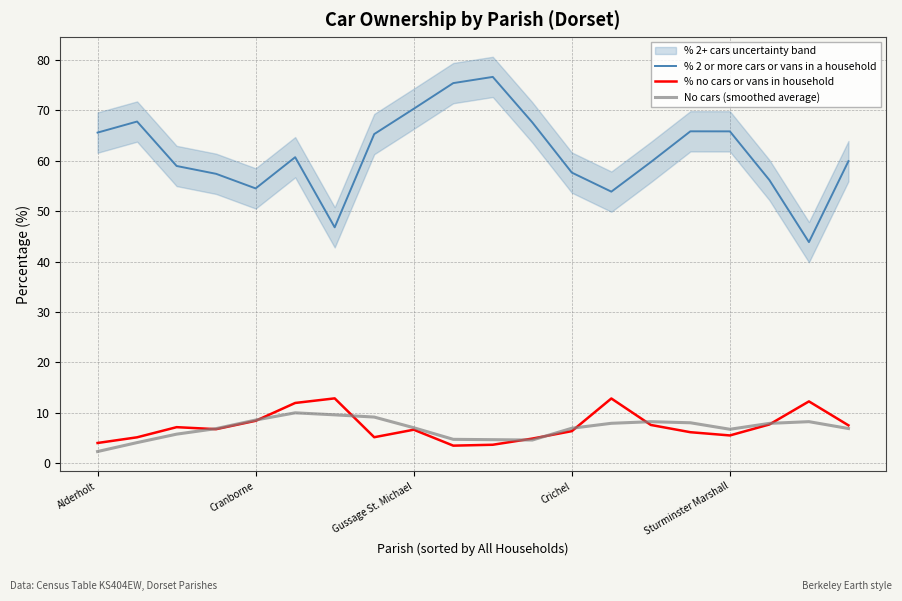

What position from the left is 13?

14